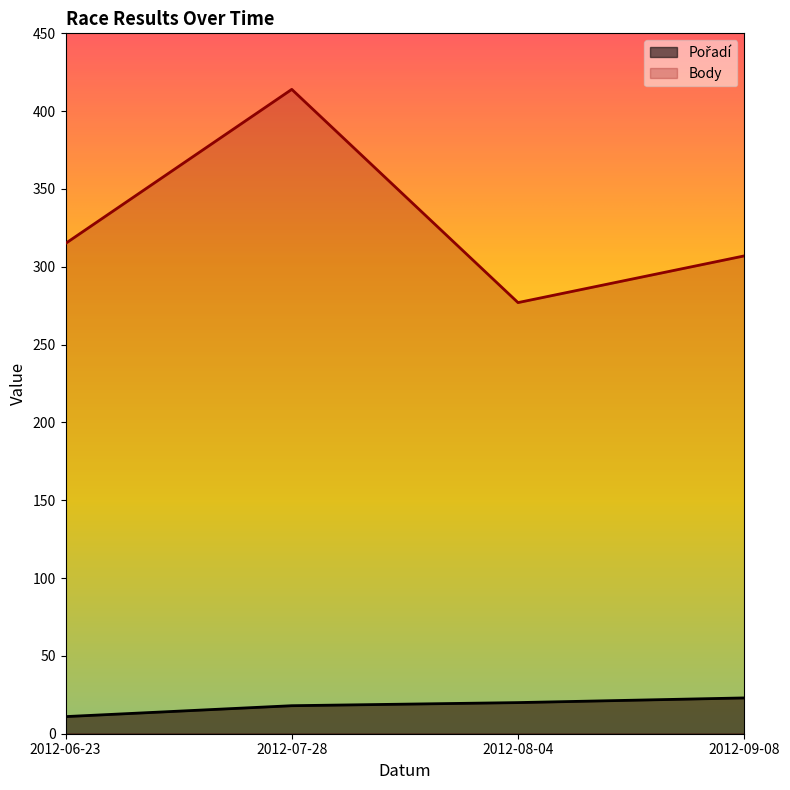

What value does the Body series have at 2012-09-08, to the nearest 50?

300